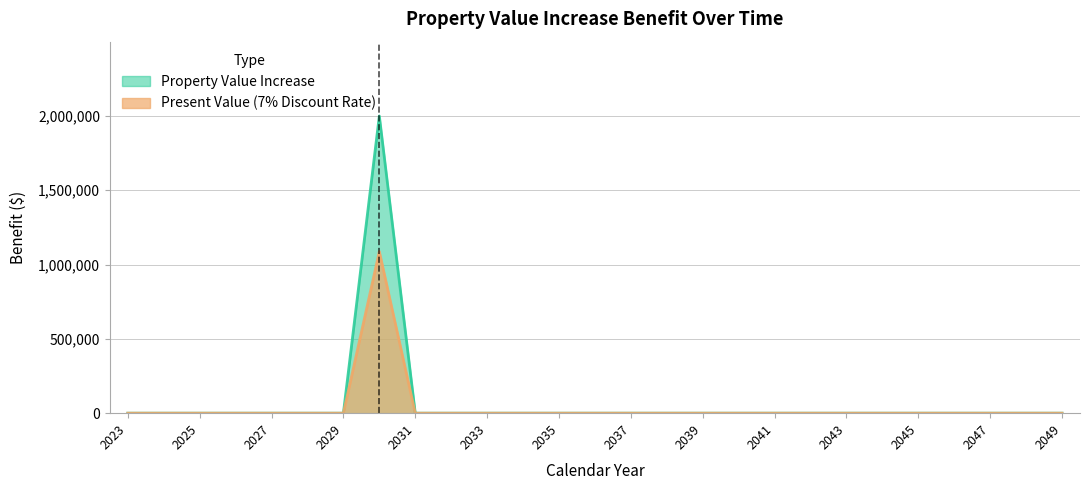

True or false: Property Value Increase has more than 2 points higher than both neighbors.

False